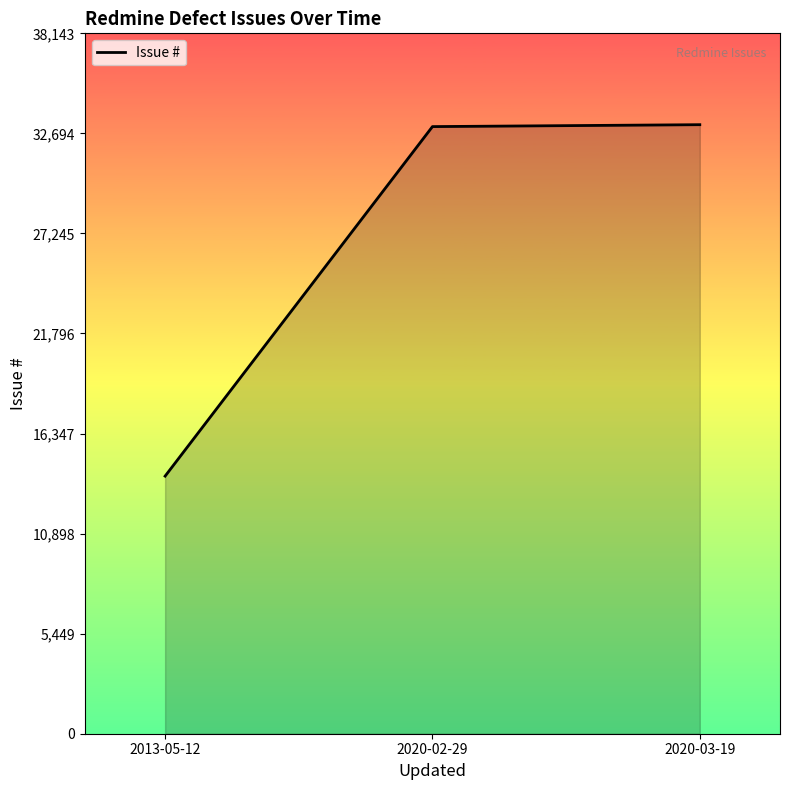

The value at 2020-03-19 is 33168. True or false?

True